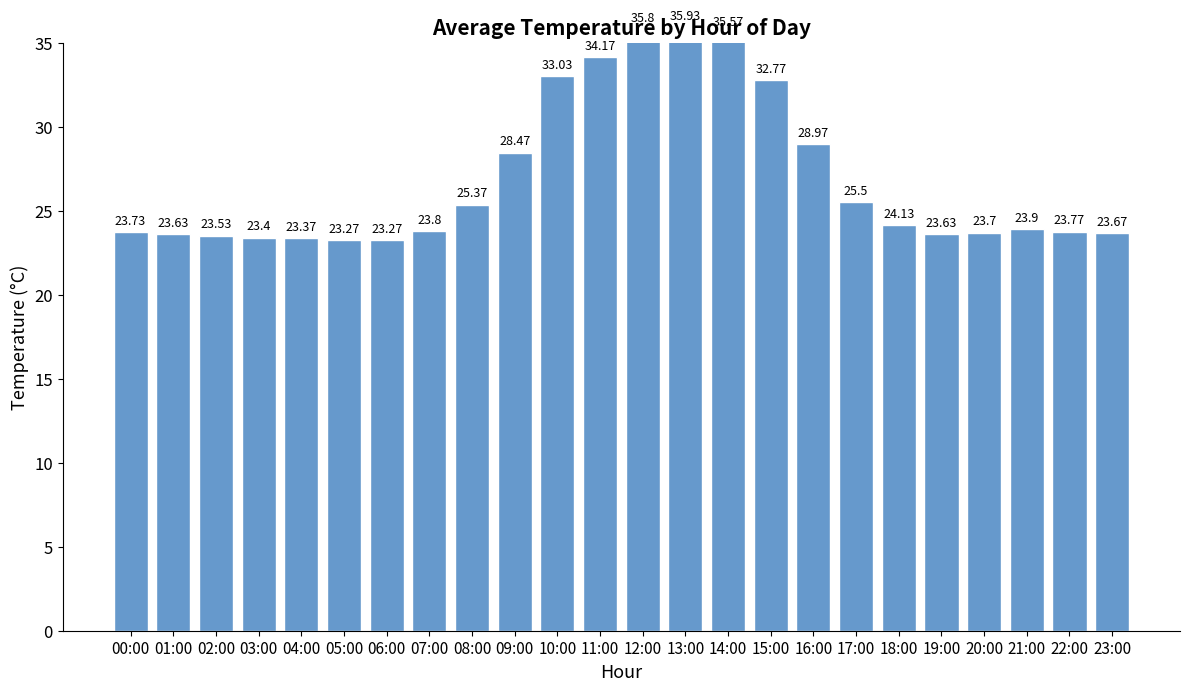

What is the change in value from 12:00 to 20:00?

-12.1